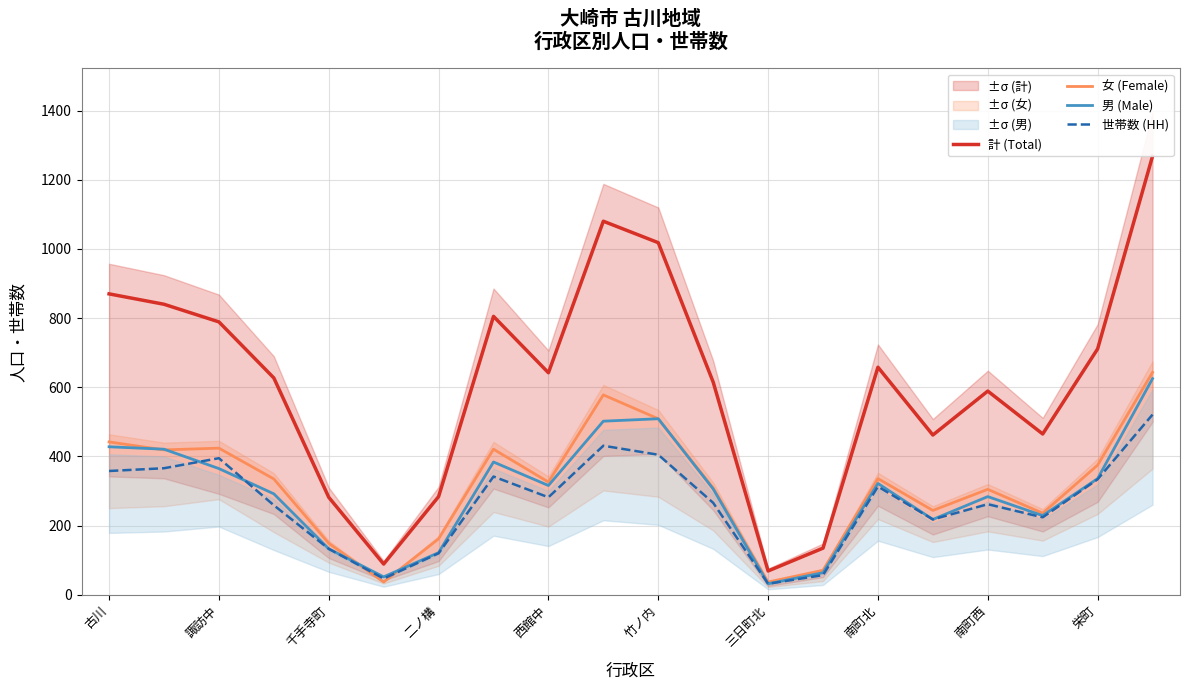

Rank the series by their maximum value, from lowest to highest.

世帯数 (HH), 男 (Male), 女 (Female), 計 (Total)